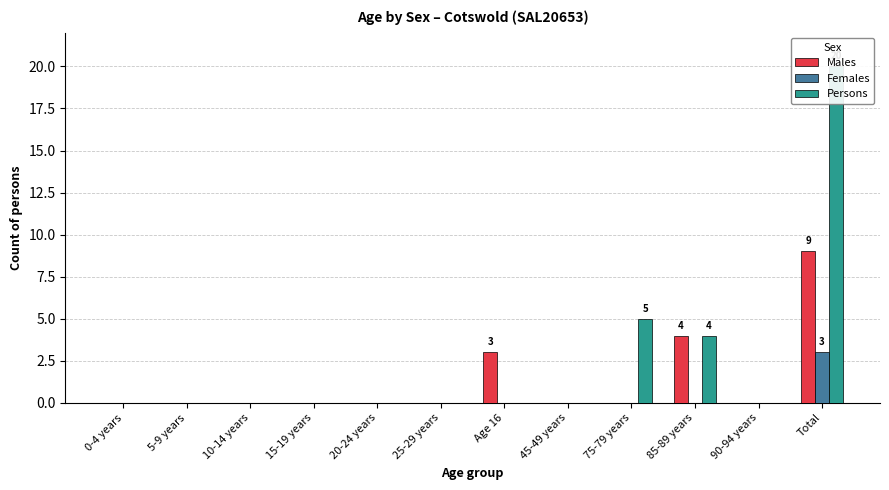

Reading left to right, transcribe all the data shown in this chart.

Males: 0	0	0	0	0	0	3	0	0	4	0	9
Females: 0	0	0	0	0	0	0	0	0	0	0	3
Persons: 0	0	0	0	0	0	0	0	5	4	0	20